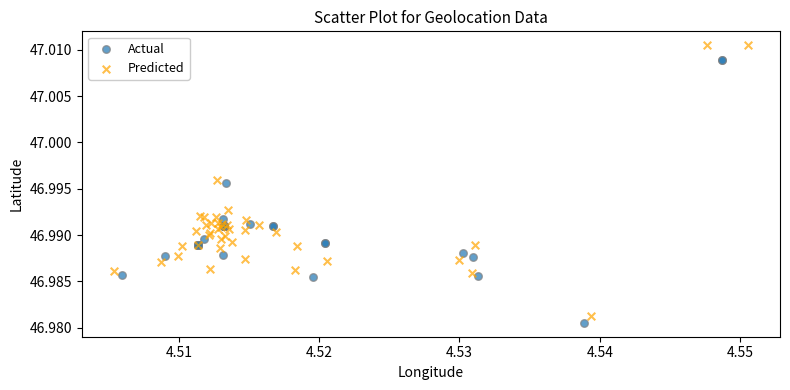

Which series has the widest spread of Y values?

Predicted